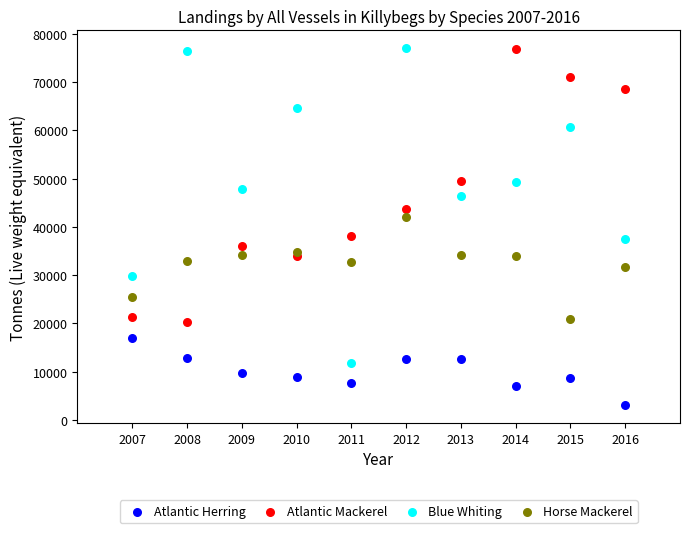

What is the X range (max minus min) for the scatter plot?

9